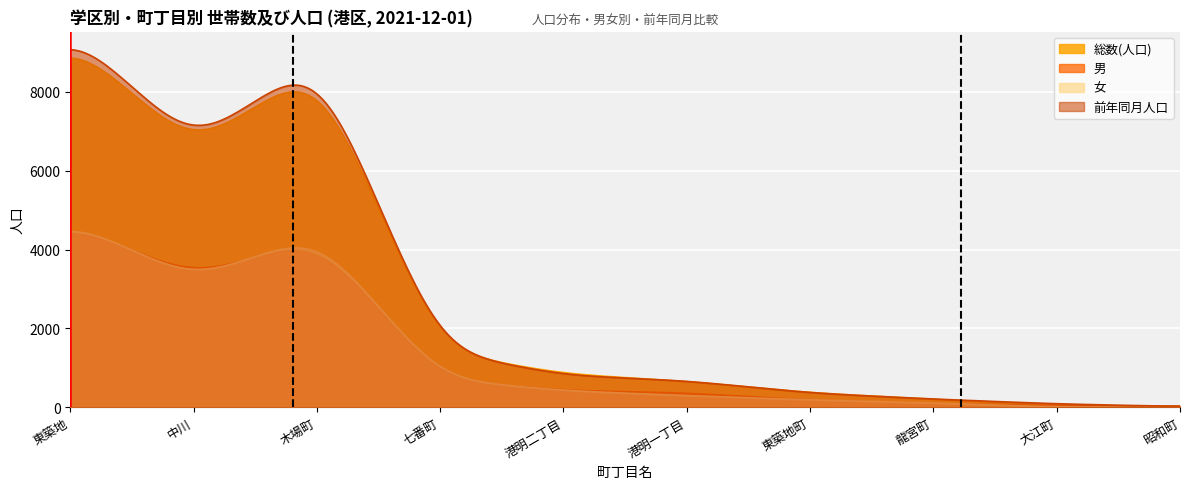

What is the label of the 4th point from the right?

東築地町